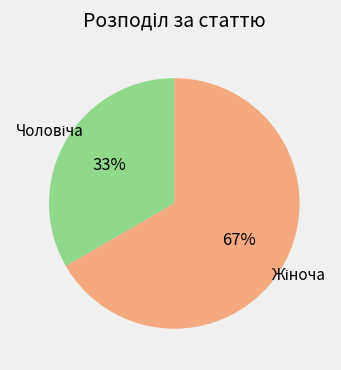

How many slices are in this pie chart?

2